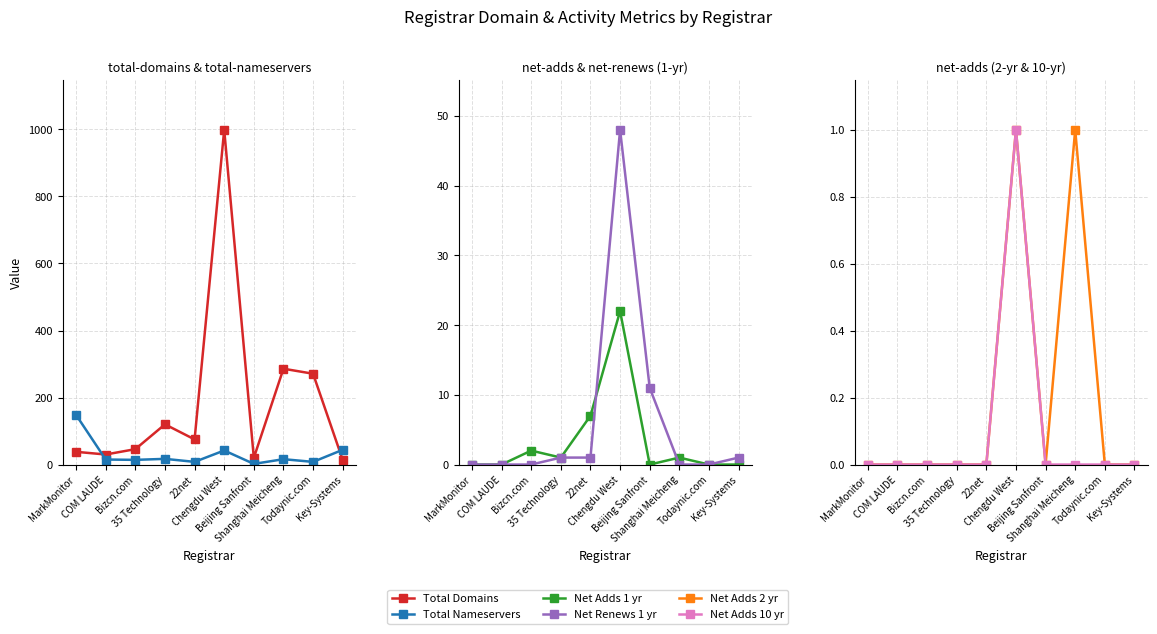

How many Net Adds 10 yr values are between 0 and 1?

10